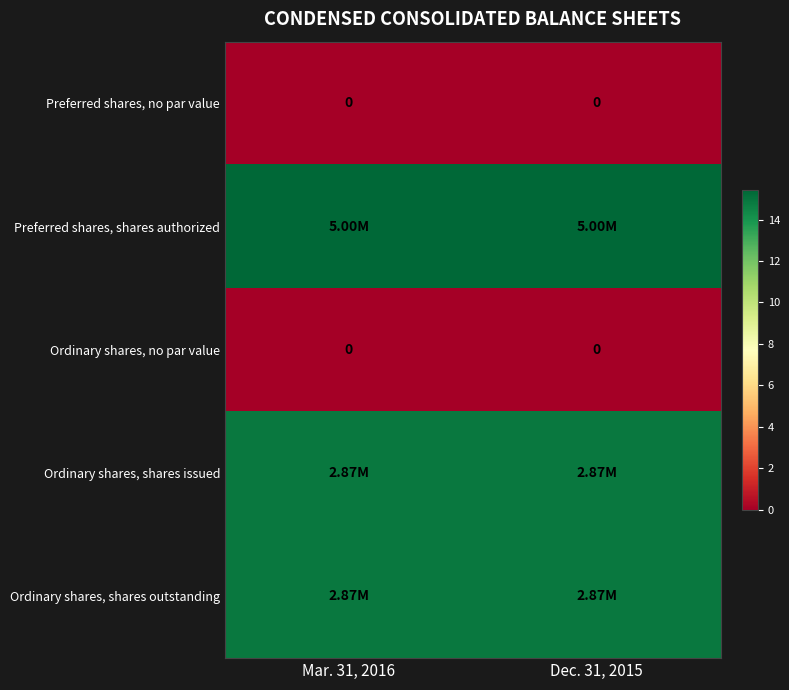

Is it true that Ordinary shares, shares outstanding equals 25.5 at Dec. 31, 2015?

False